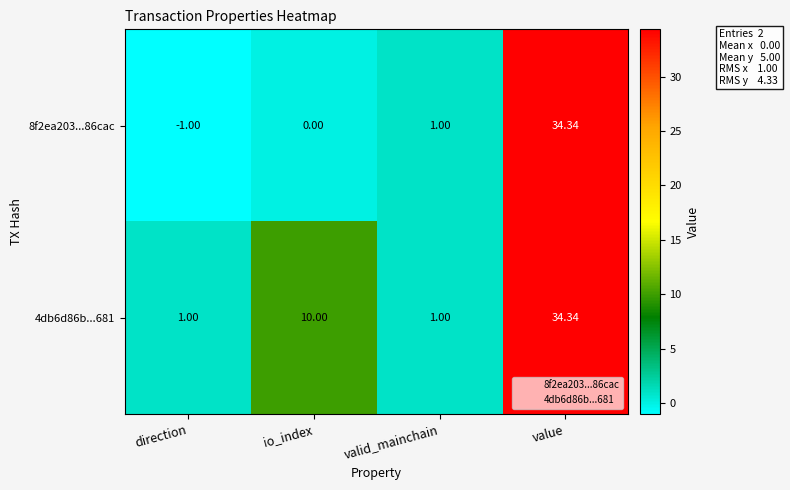

At which label does 8f2ea203...86cac reach its peak?

value